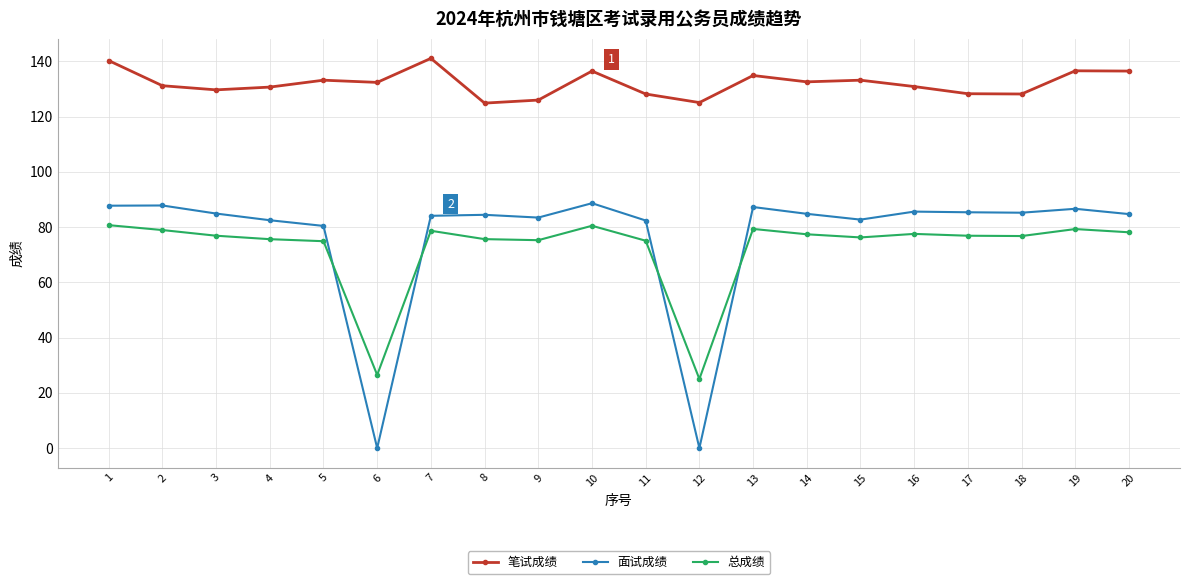

True or false: 面试成绩 has more than 1 points higher than both neighbors.

True